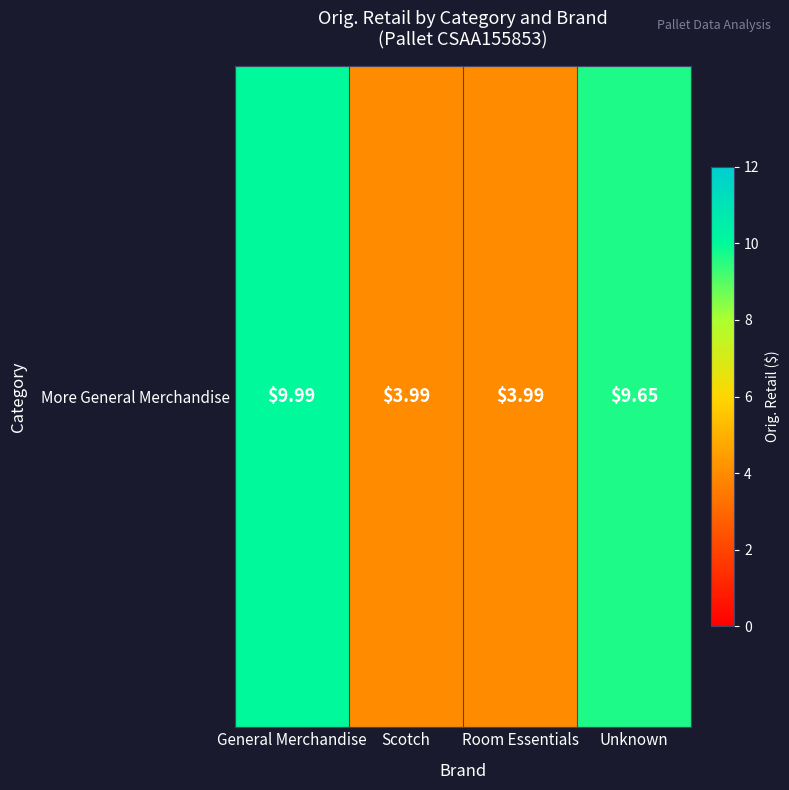

Rank the categories by value from lowest to highest.

Scotch, Room Essentials, Unknown, General Merchandise